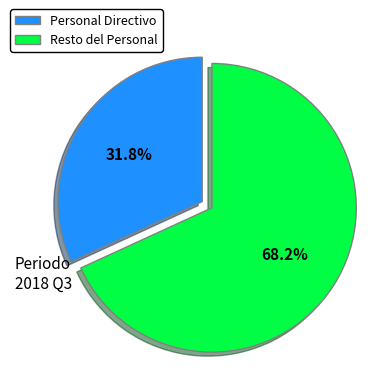

Count the number of slices in the pie.

2